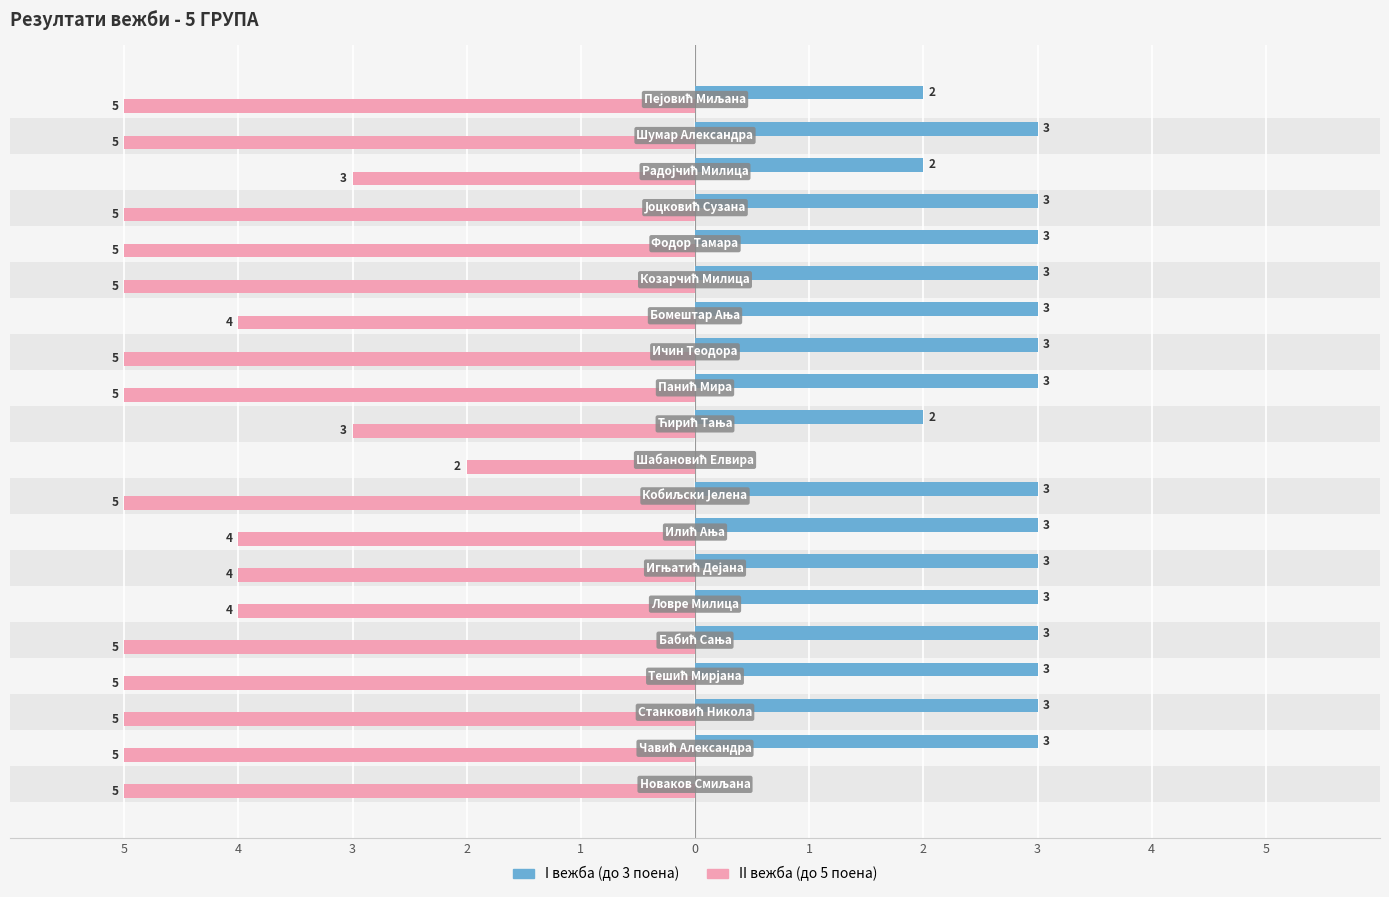

Reading left to right, list all the values displayed in this chart.

I вежба (до 3 поена): 0	3	3	3	3	3	3	3	3	0	2	3	3	3	3	3	3	2	3	2
II вежба (до 5 поена): -5	-5	-5	-5	-5	-4	-4	-4	-5	-2	-3	-5	-5	-4	-5	-5	-5	-3	-5	-5